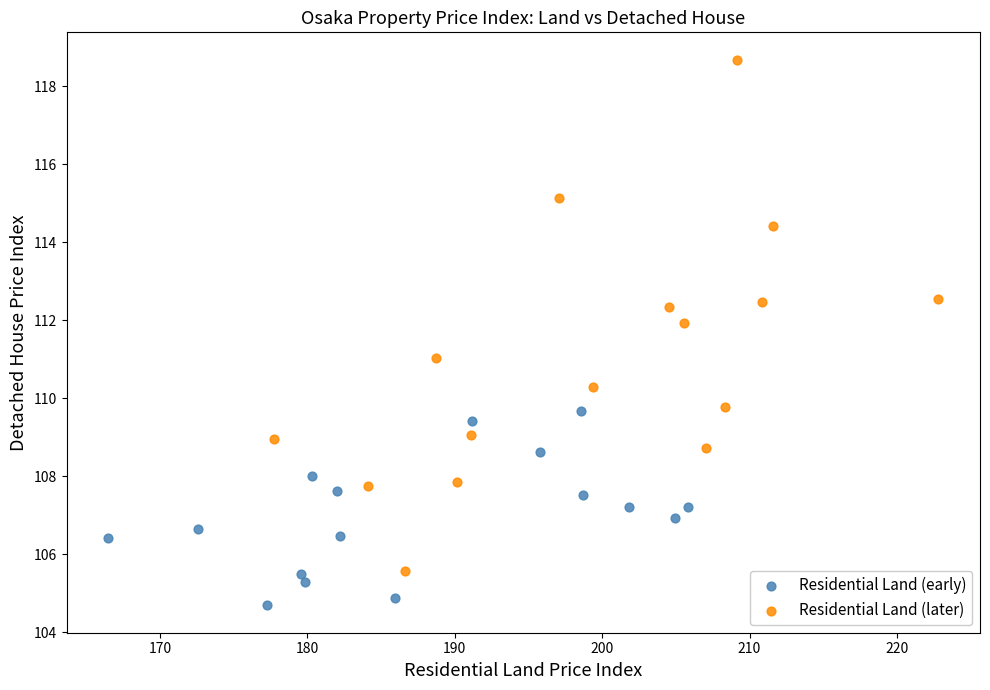

Which series contains the highest Y value?

Residential Land (later)